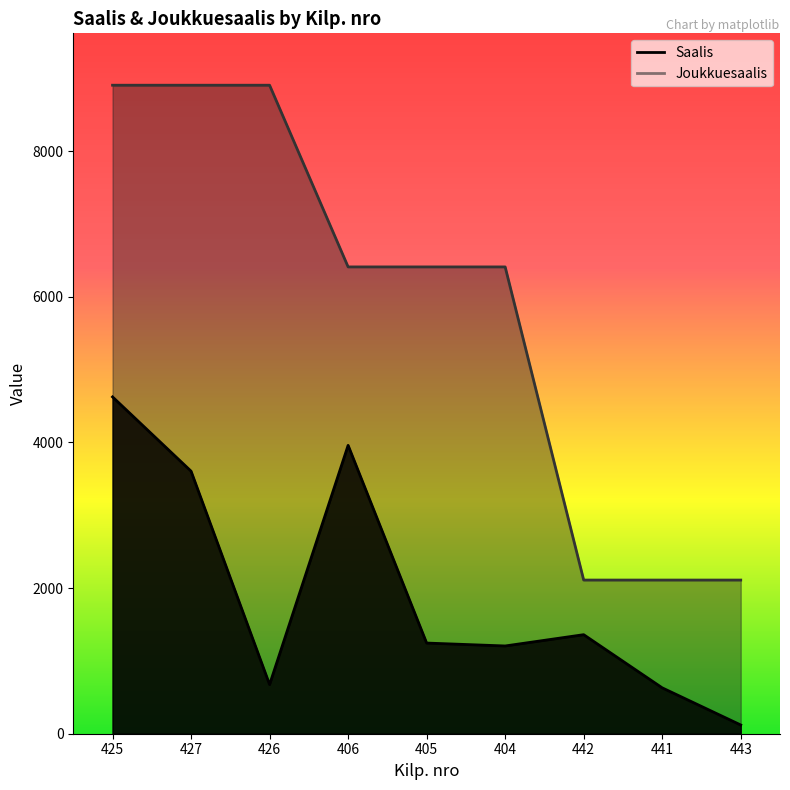

Rank the categories by Joukkuesaalis value from lowest to highest.

442, 441, 443, 406, 405, 404, 425, 427, 426